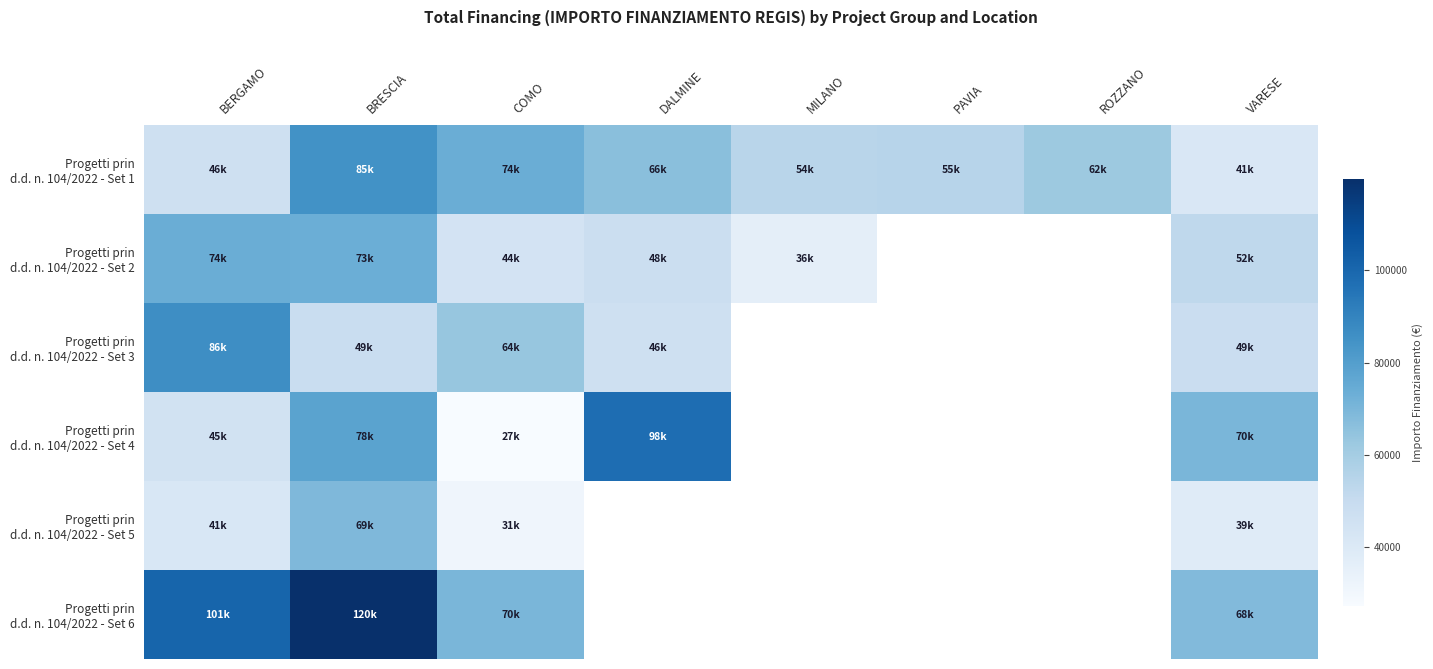

True or false: Progetti prin d.d. n. 104/2022 - Set 1 has a value of 84977.9 at BRESCIA.

True